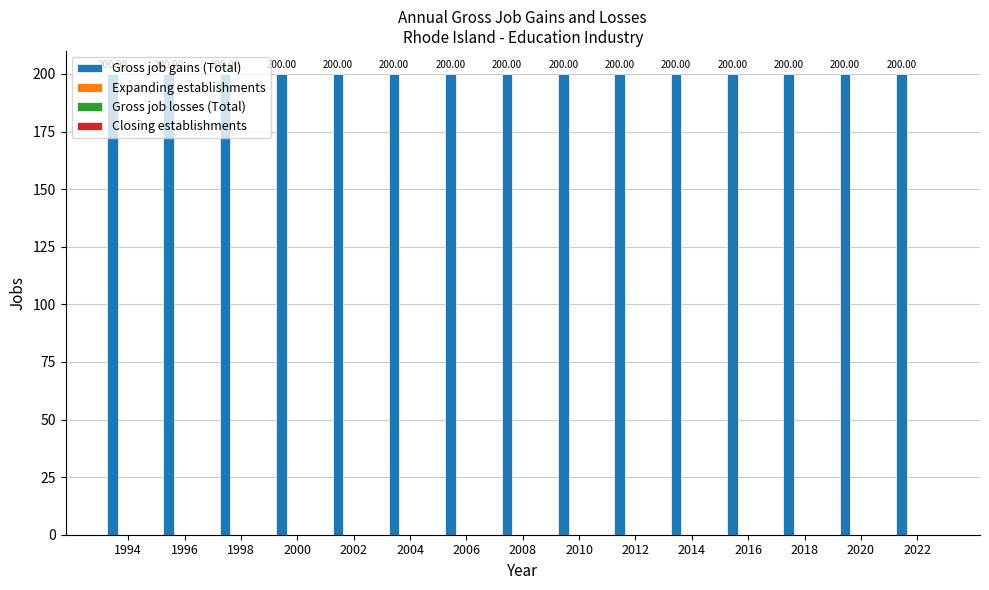

Which series has the largest total across all categories?

Gross job gains (Total)